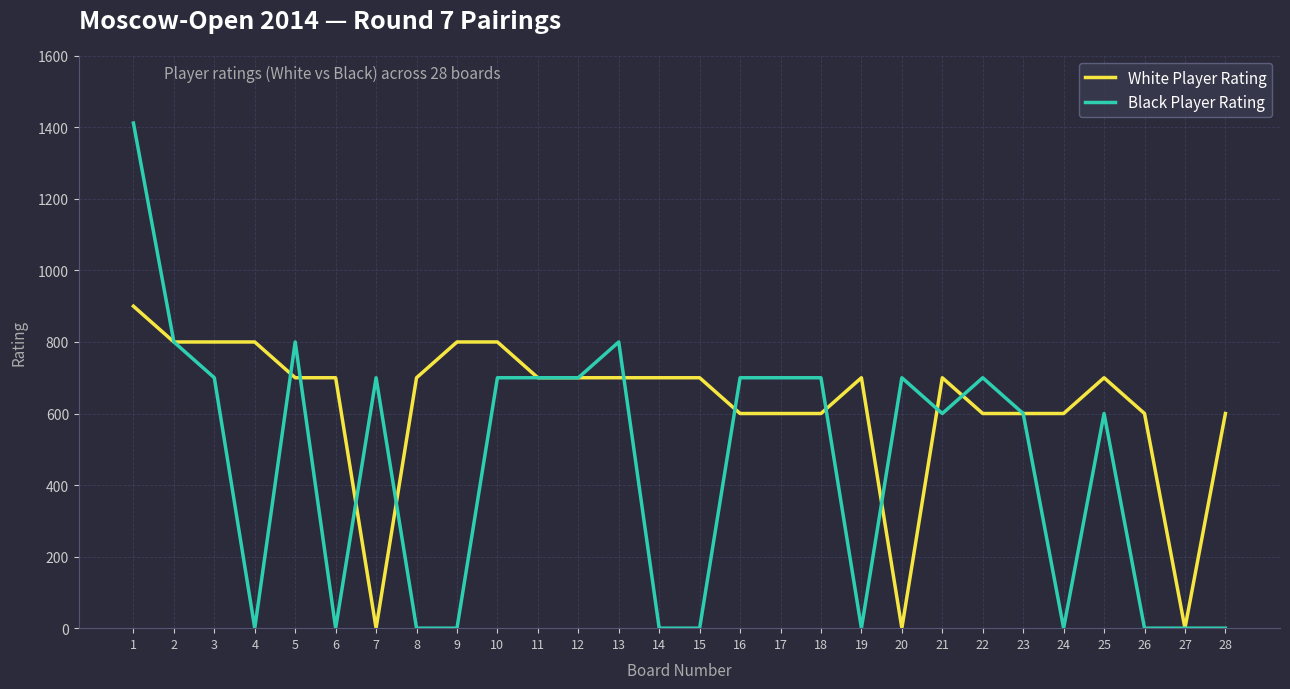

Is the value of White Player Rating at 4 greater than the value of Black Player Rating at 6?

Yes